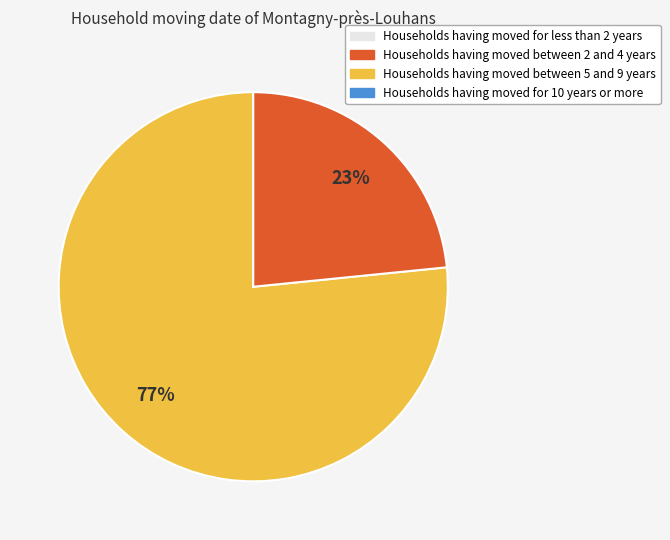

Is there any slice that represents more than half of the pie?

Yes